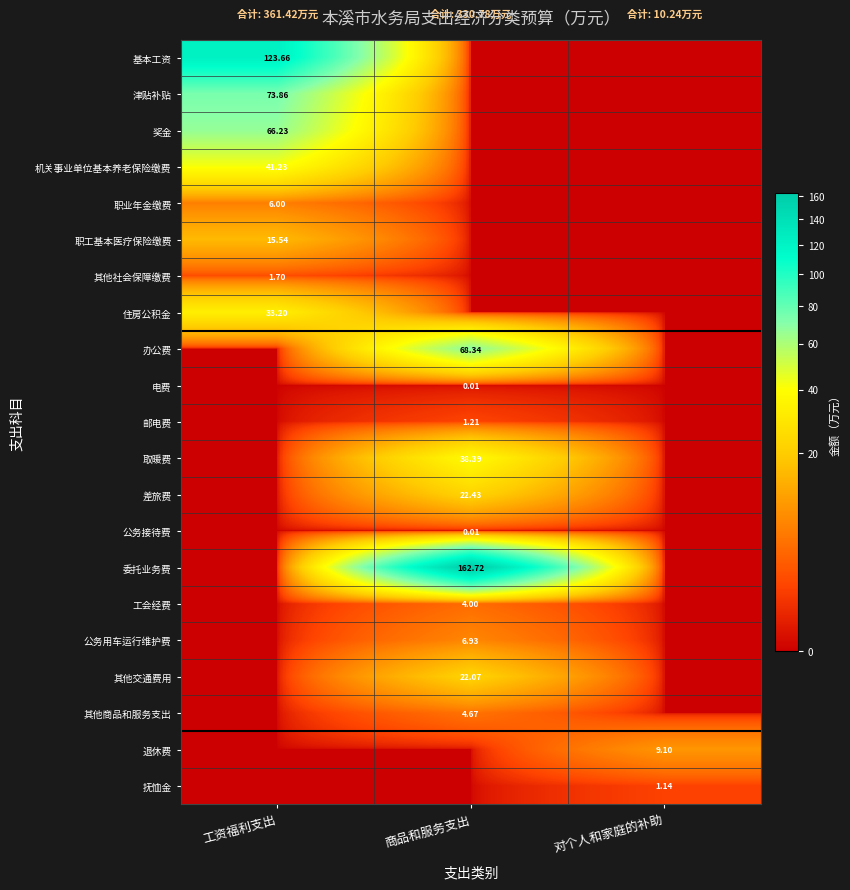

Which series has the largest total across all categories?

委托业务费